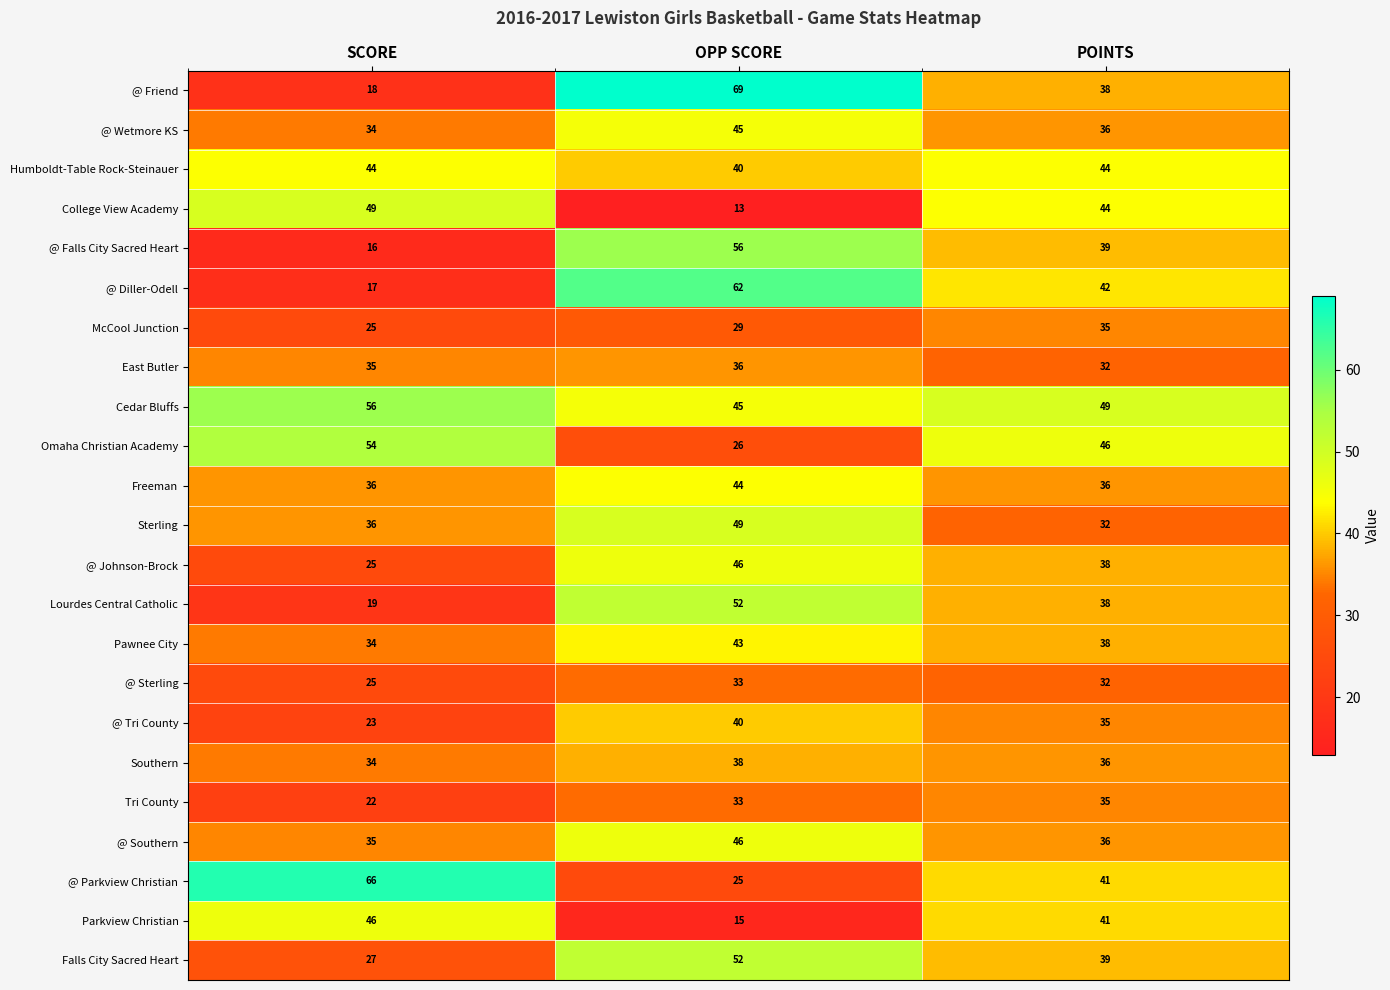

Read the Humboldt-Table Rock-Steinauer value at SCORE.

44